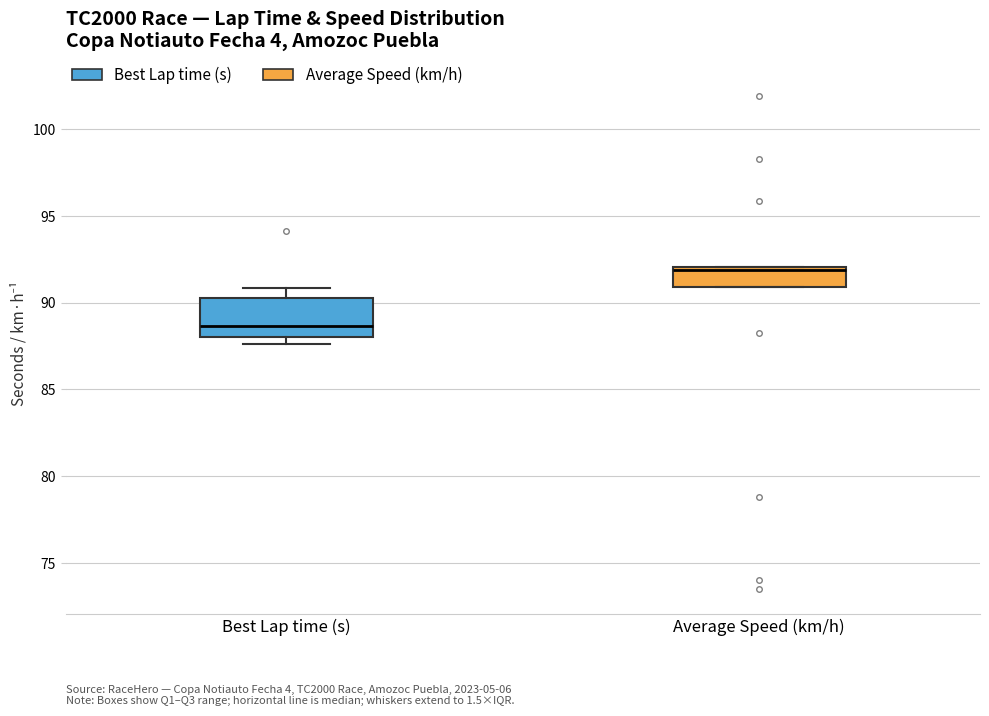

Comparing the boxes themselves (not the whiskers), which one is the tallest?

Best Lap time (s)